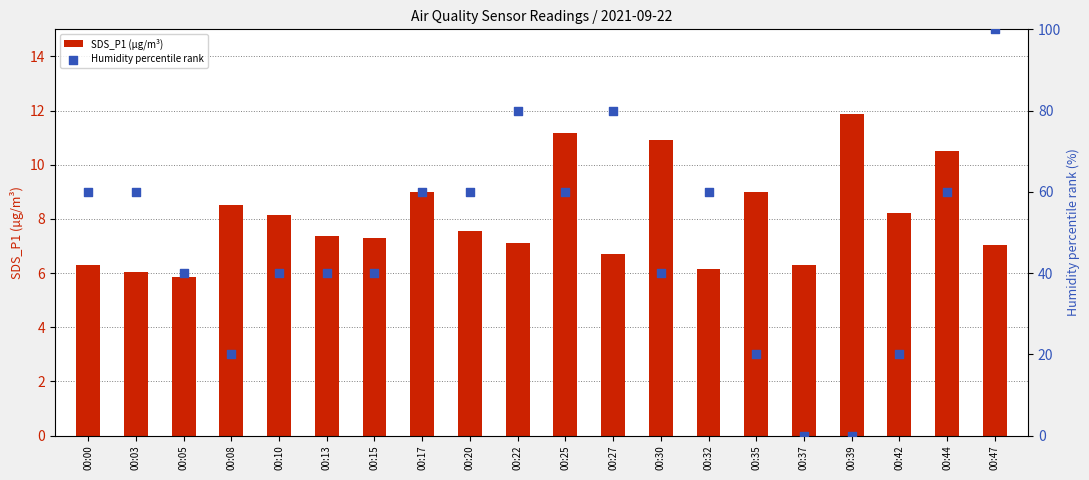

Which series contains the lowest Y value?

Humidity percentile rank